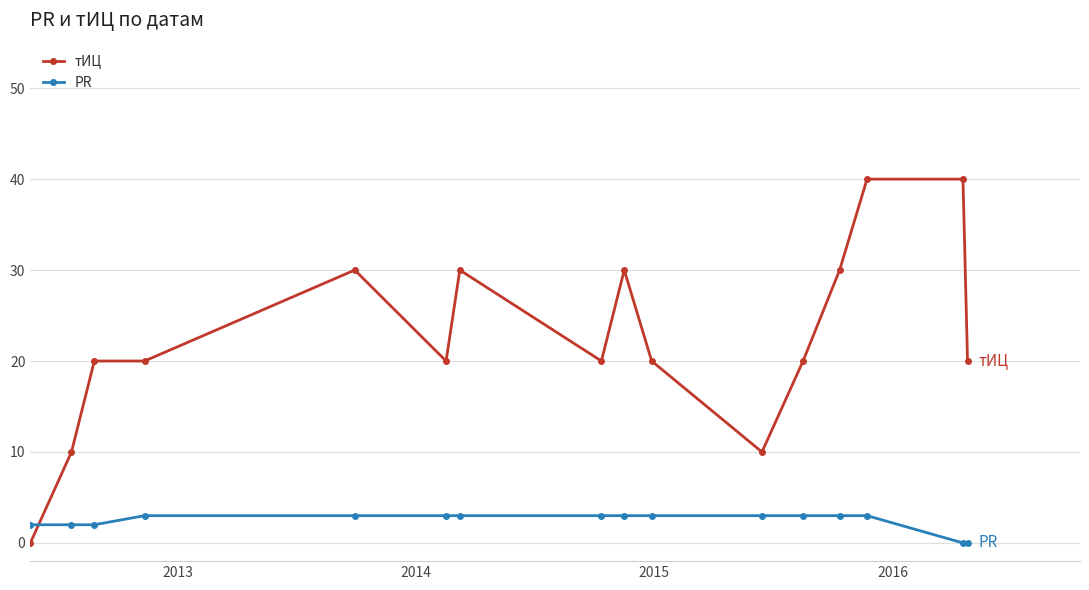

Reading left to right, what are all the values shown in this chart?

тИЦ: 0	10	20	20	30	20	30	20	30	20	10	20	30	40	40	20
PR: 2	2	2	3	3	3	3	3	3	3	3	3	3	3	0	0